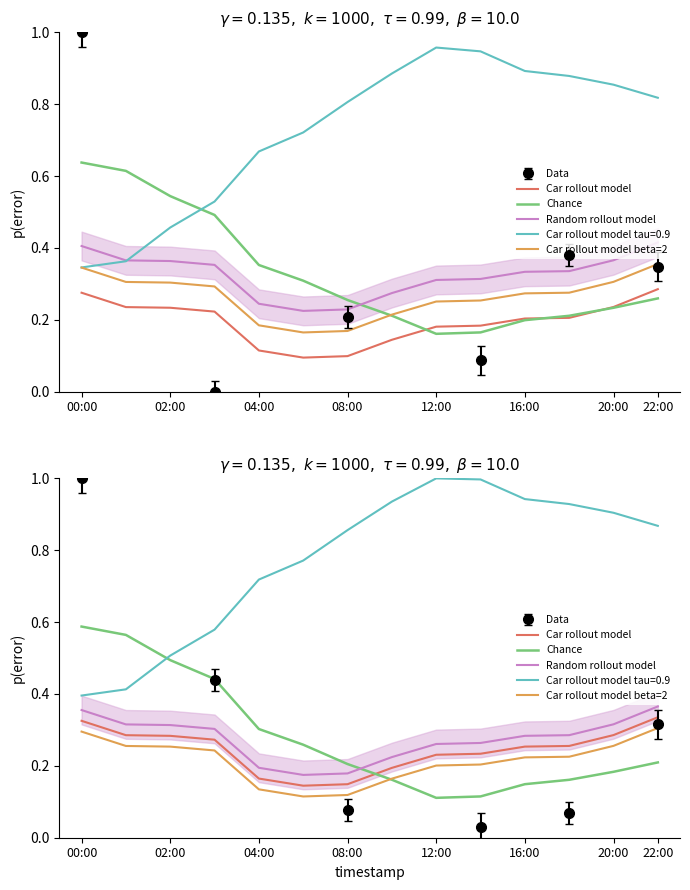

What is the difference between the maximum and second lowest values in the Car rollout model series?

0.2